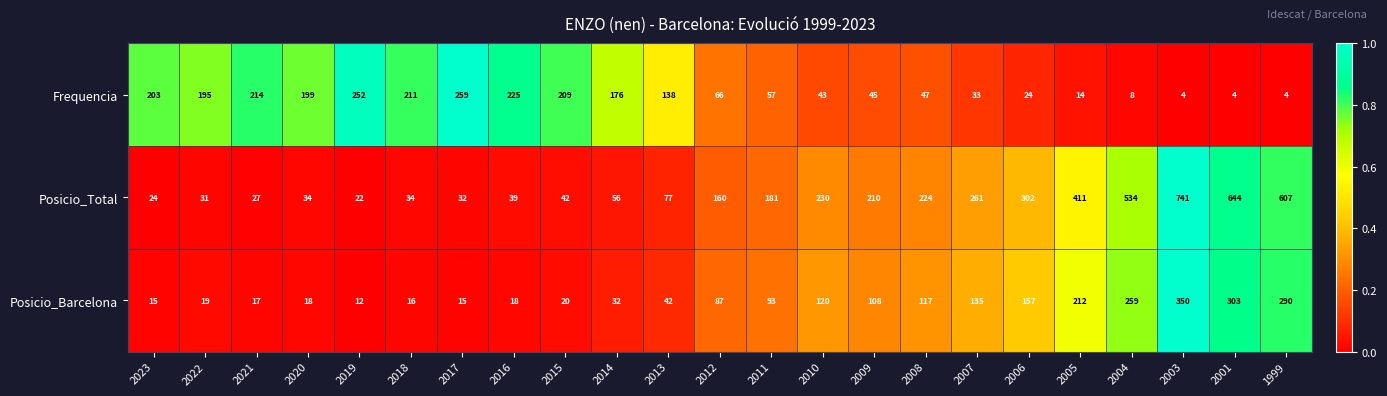

What is the difference between the maximum and second lowest values in the Posicio_Barcelona series?

335